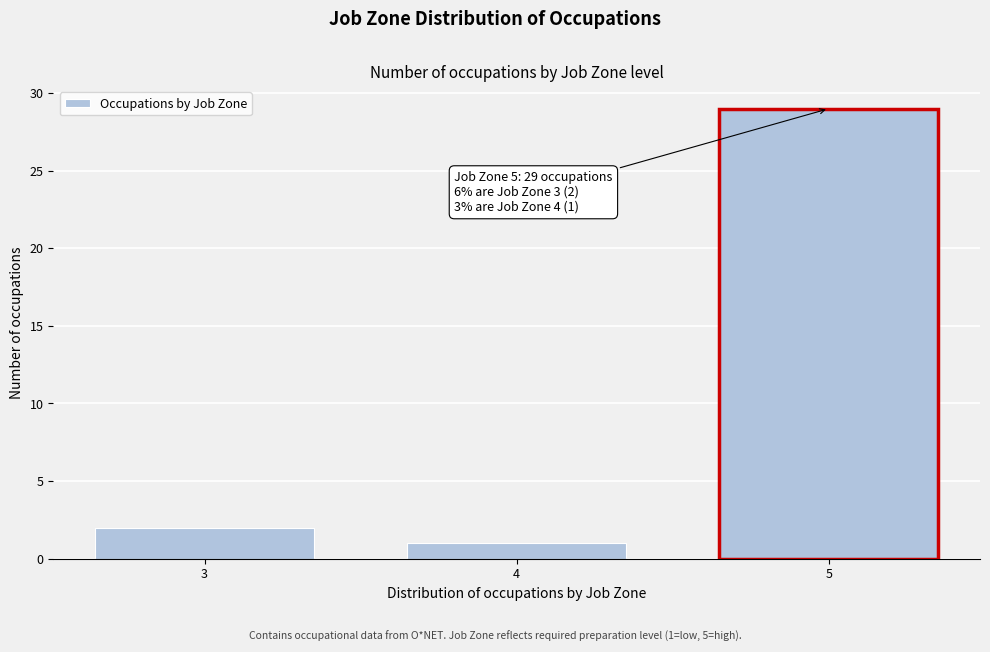

Reading left to right, what are all the values shown in this chart?

3=2	4=1	5=29